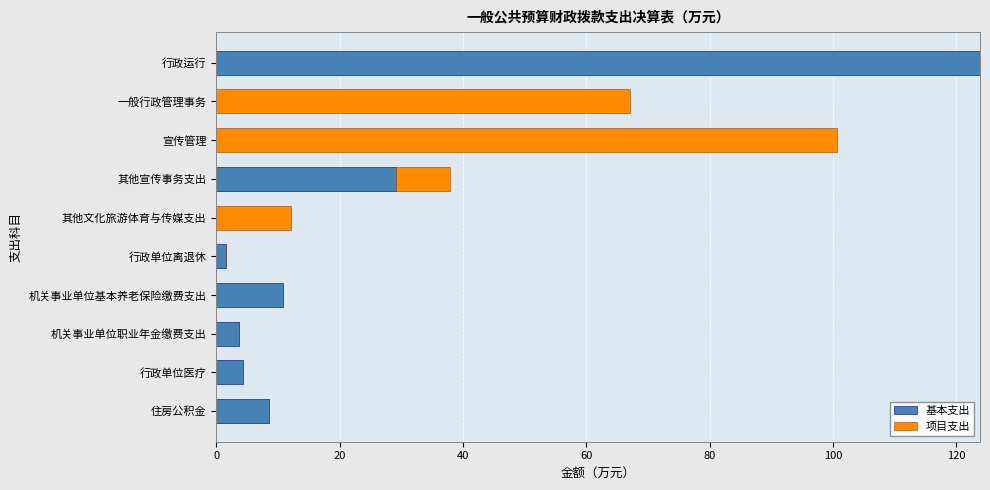

What is the sum of all 基本支出 values?

182.0